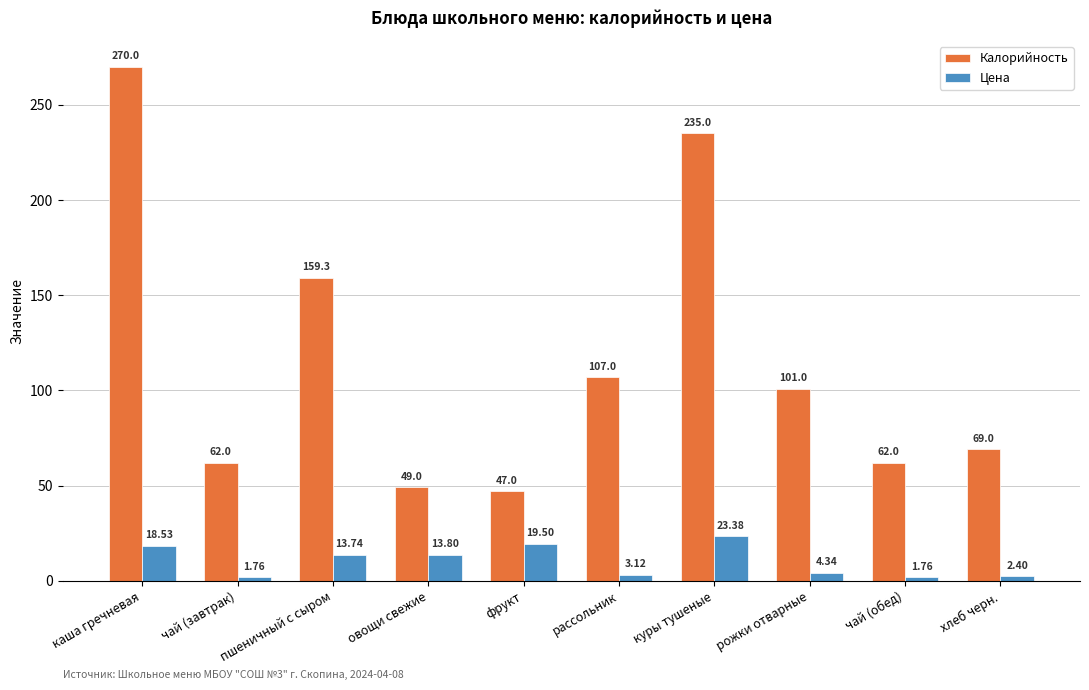

Rank the series by their maximum value, from lowest to highest.

Цена, Калорийность